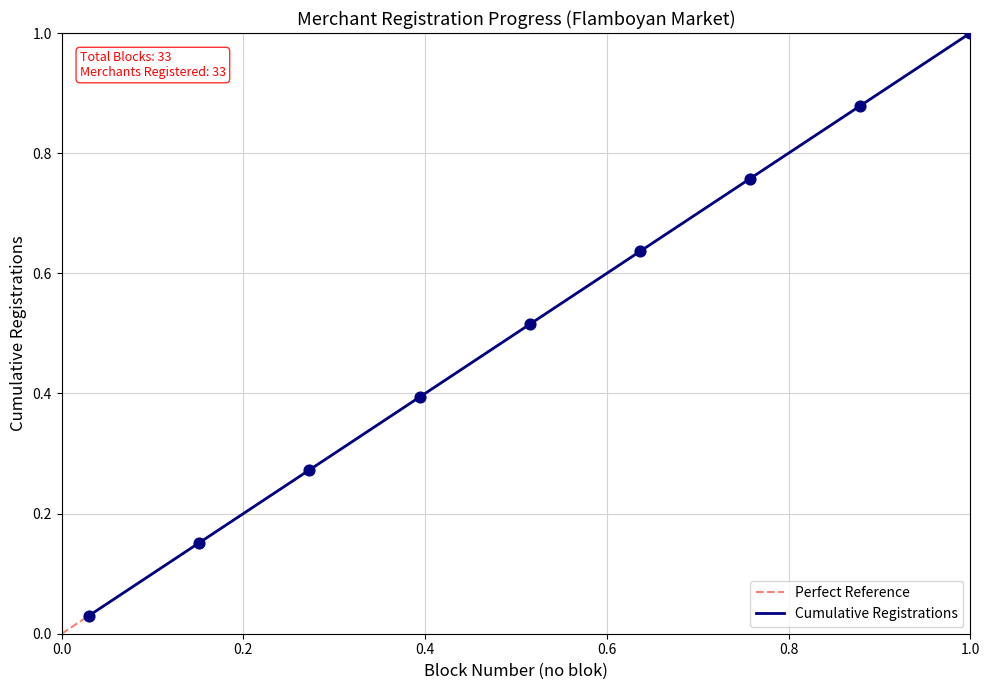

What is the change in value from C1 to C24?

+0.7